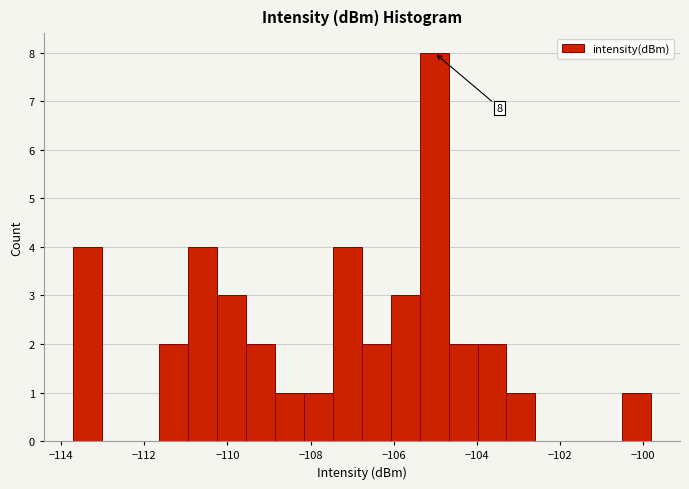

Around what value on the x-axis is the tallest bar? Give the approximate position of its centre, as read against the axis.

-105.0